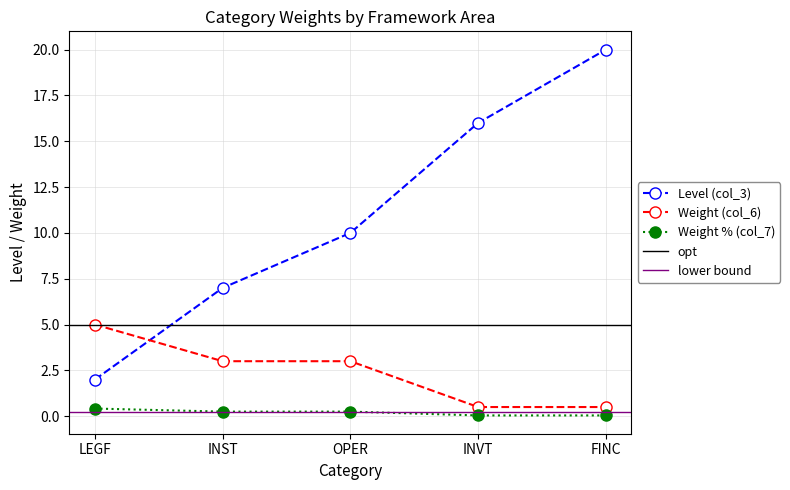

At how many categories does at least one series exceed 18?

1